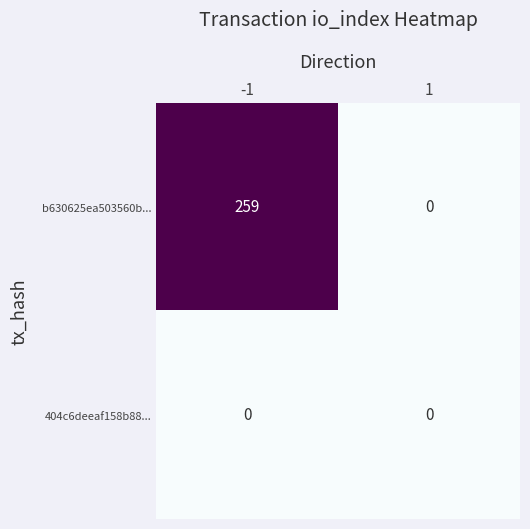

Read the b630625ea503560b... value at -1.

259